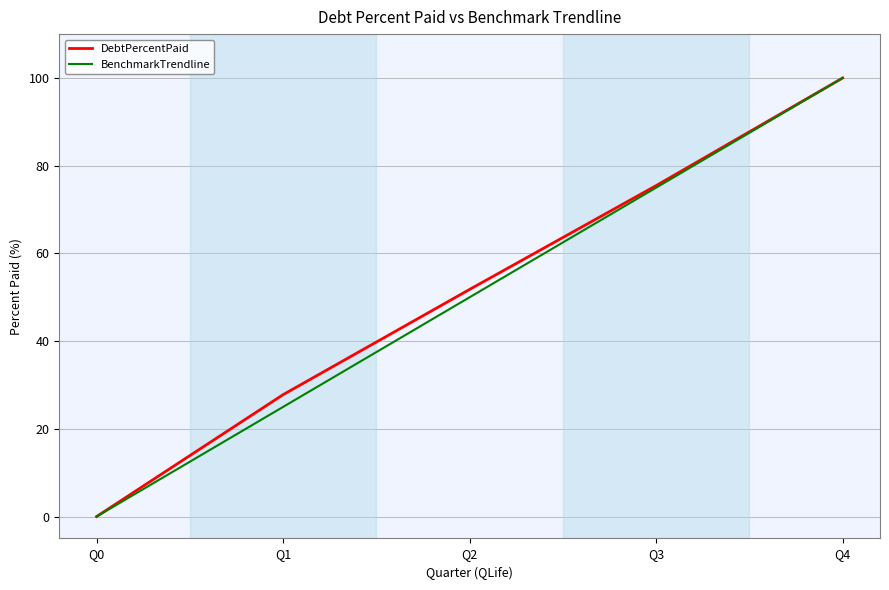

The value of BenchmarkTrendline at Q1 is 15.9. True or false?

False